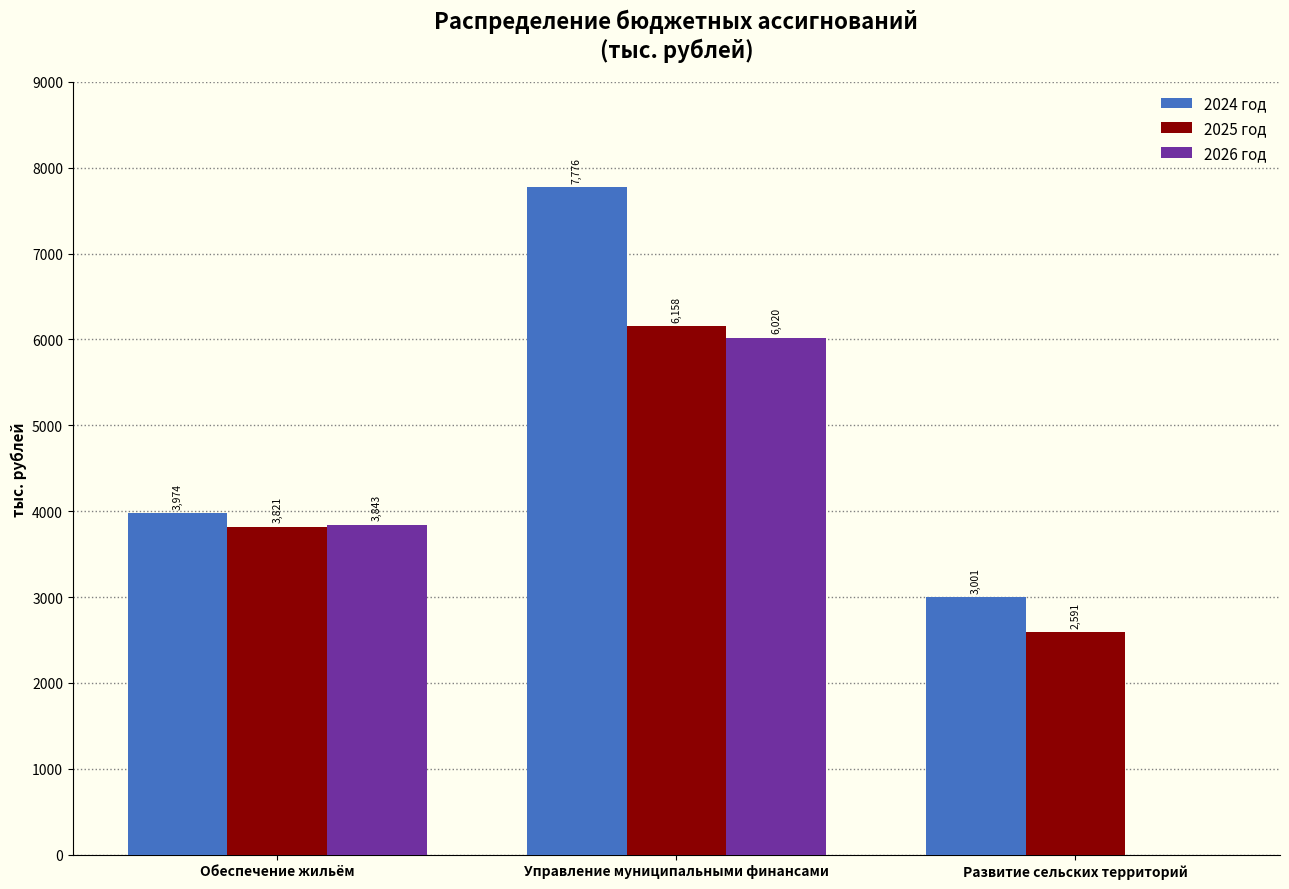

The value of 2026 год at Управление муниципальными финансами is 1218.7. True or false?

False